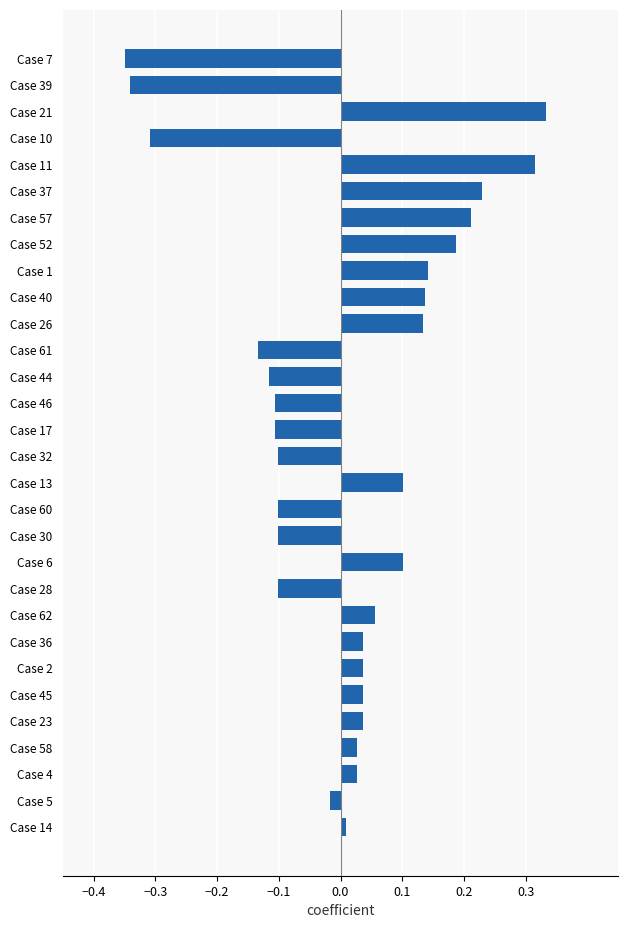

What is the change in value from Case 39 to Case 36?

+0.4